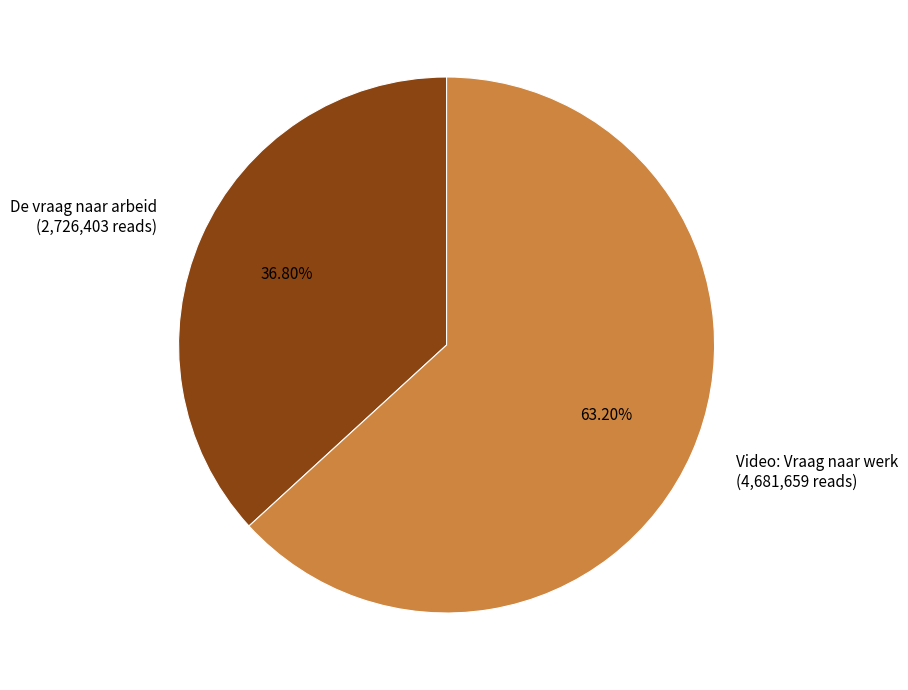

Count the number of slices in the pie.

2